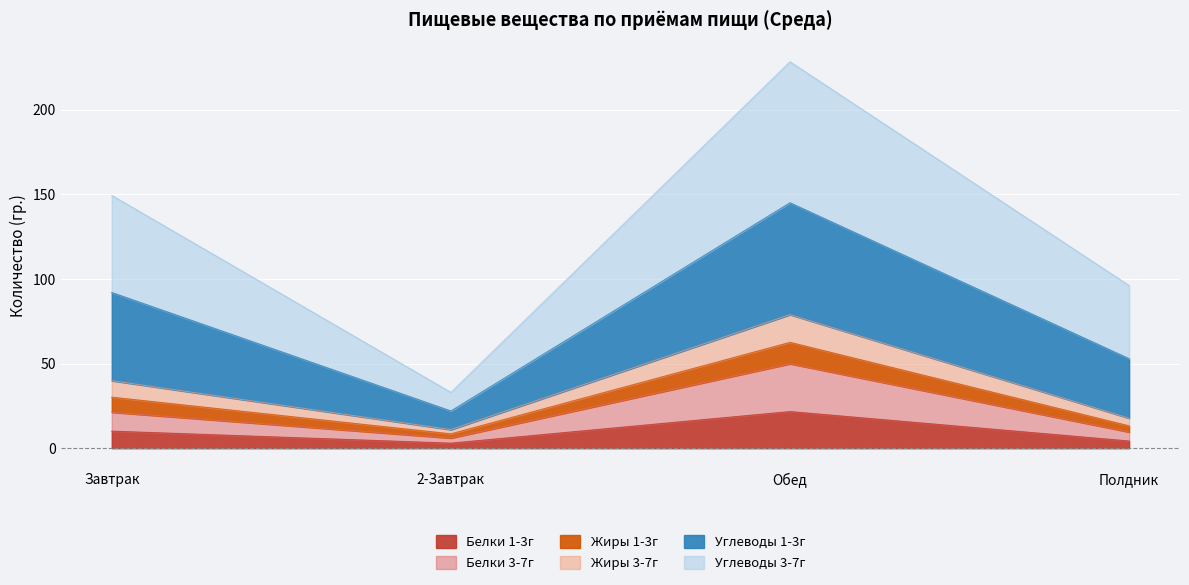

True or false: Белки 3-7г has more than 0 interior local peaks.

True